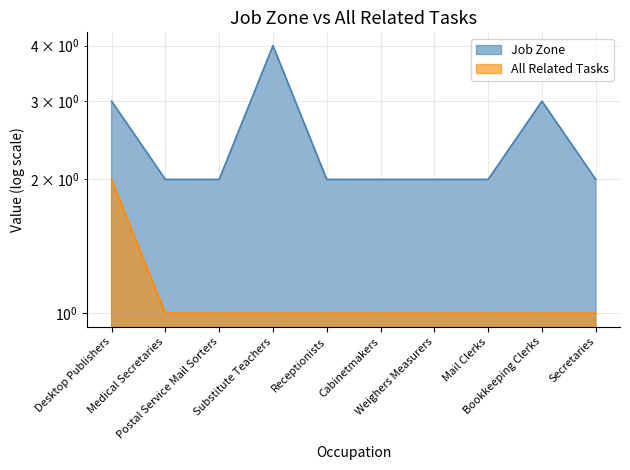

What is the greatest value displayed?

4